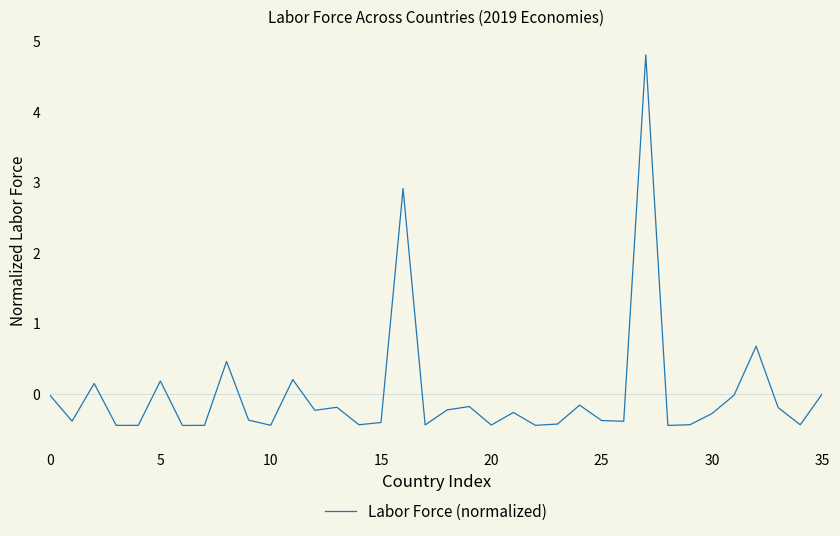

What is the difference between the maximum and minimum values?

5.3